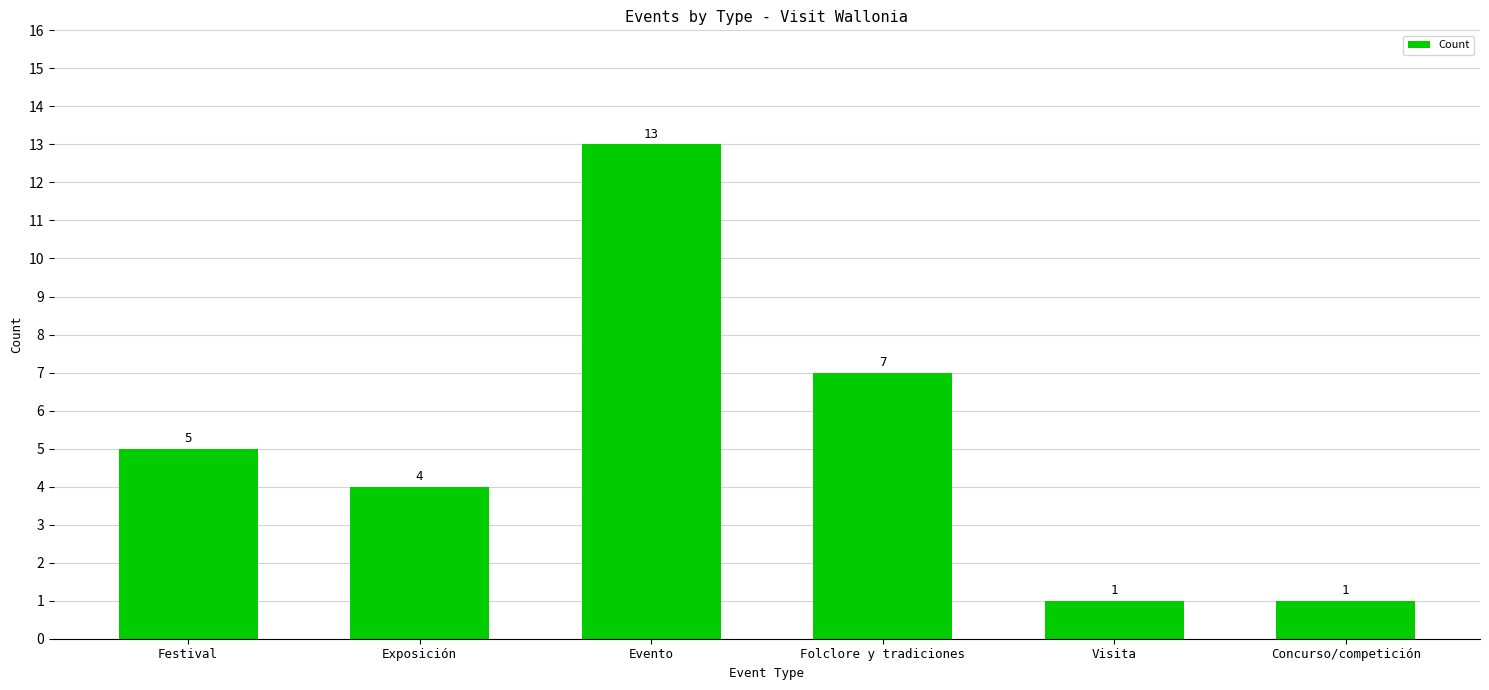

At which category does the chart reach its peak across all series?

Evento